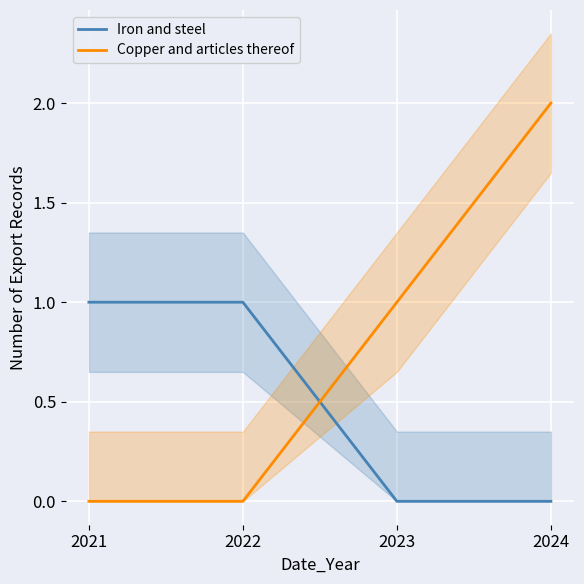

Reading left to right, extract all data points from this chart.

Iron and steel: 1	1	0	0
Copper and articles thereof: 0	0	1	2